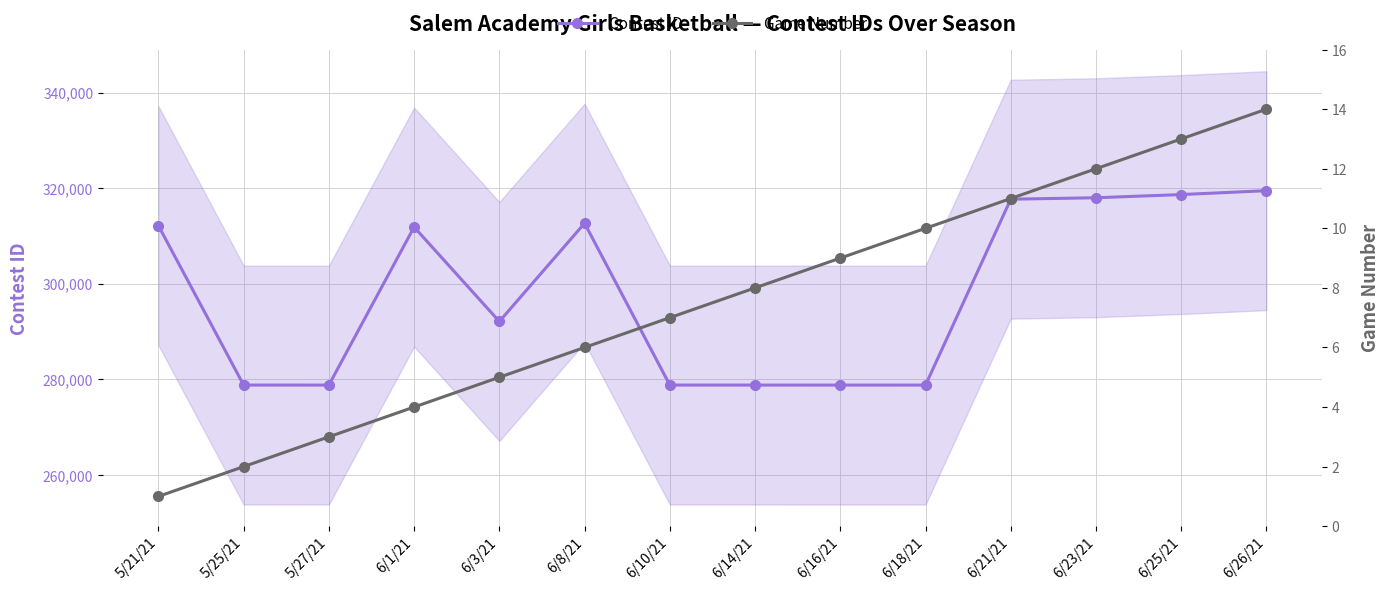

How many lines are shown in the chart?

2